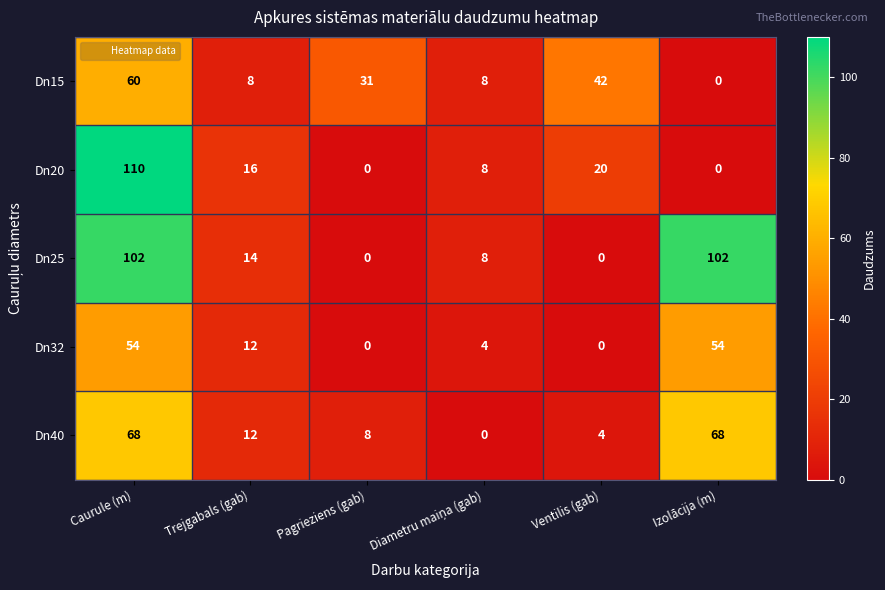

Reading right to left, transcribe all the data shown in this chart.

Dn15: 0	42	8	31	8	60
Dn20: 0	20	8	0	16	110
Dn25: 102	0	8	0	14	102
Dn32: 54	0	4	0	12	54
Dn40: 68	4	0	8	12	68